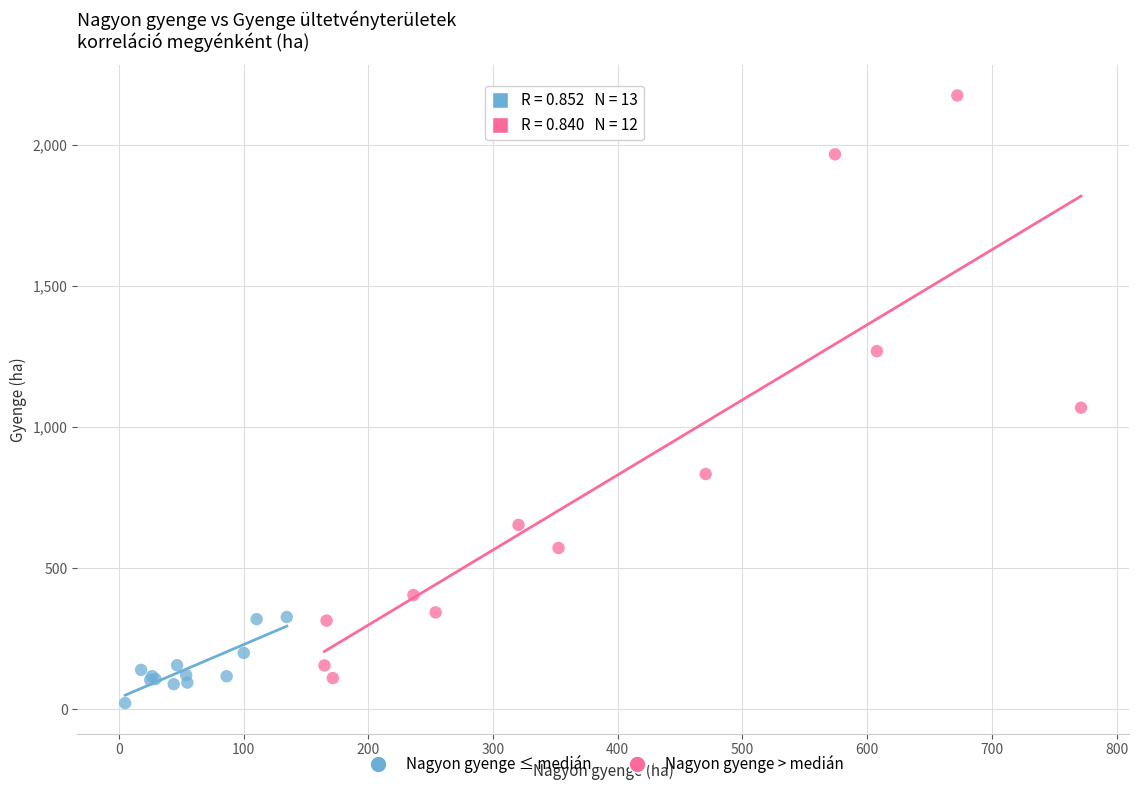

Which series contains the highest Y value?

Nagyon gyenge > medián